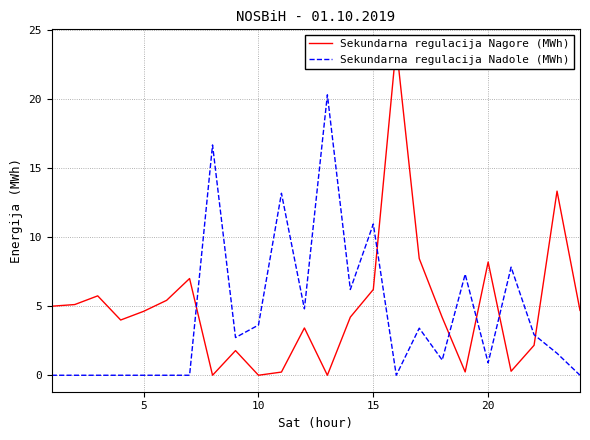

What is the highest value of the Sekundarna regulacija Nadole (MWh) series?

20.3